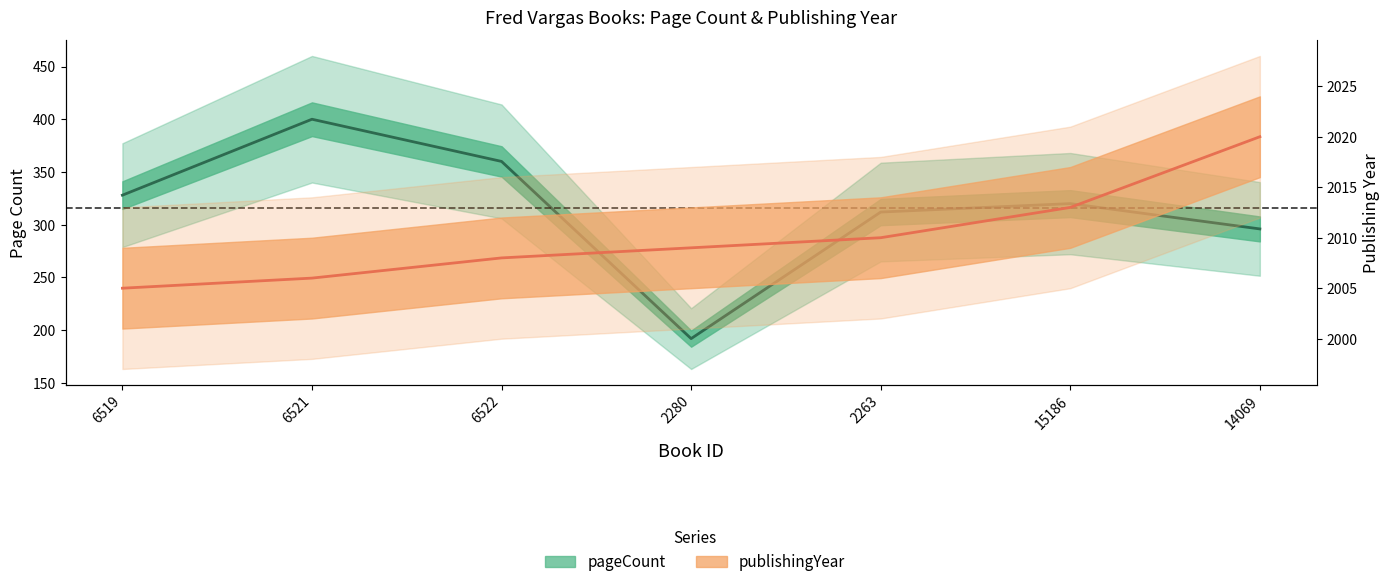

Is it true that publishingYear equals 1228 at 2263?

False